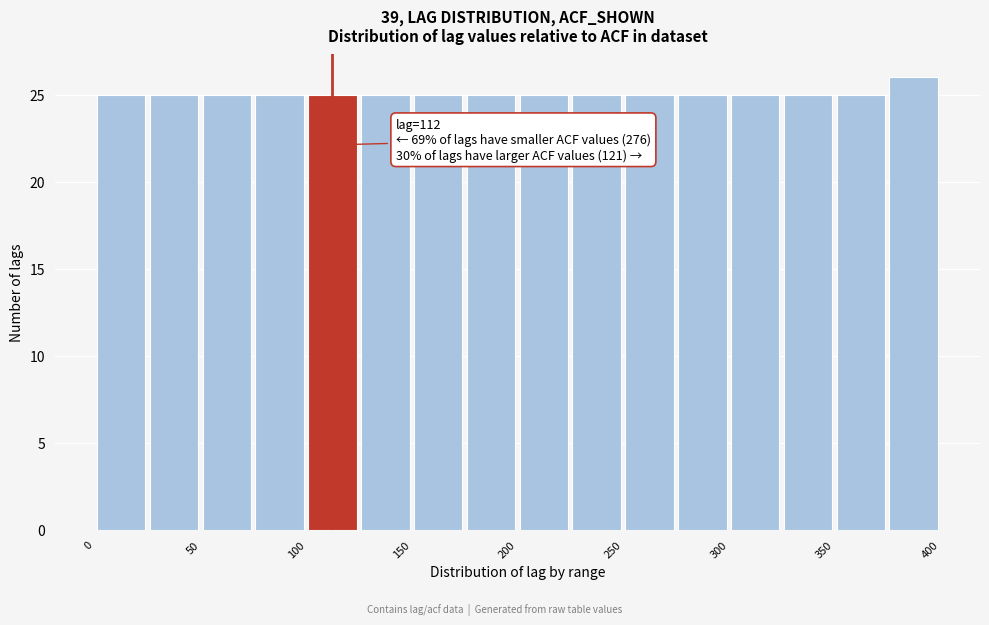

Which range on the x-axis has the tallest bar?

375 to 400